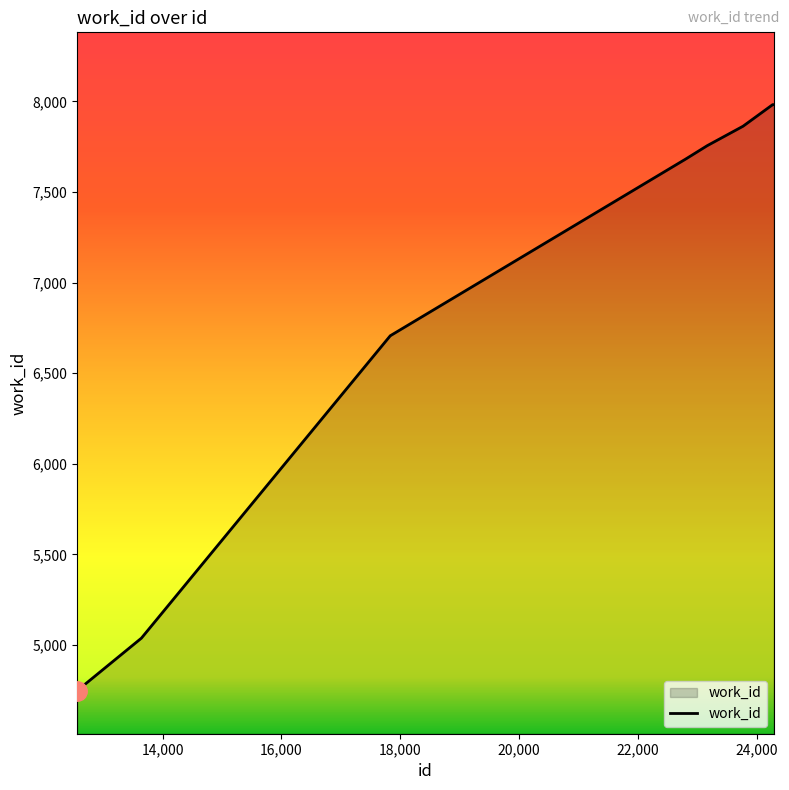

Reading right to left, list all the values displayed in this chart.

7982	7982	7863	7756	7677	7677	6707	6707	5038	4748